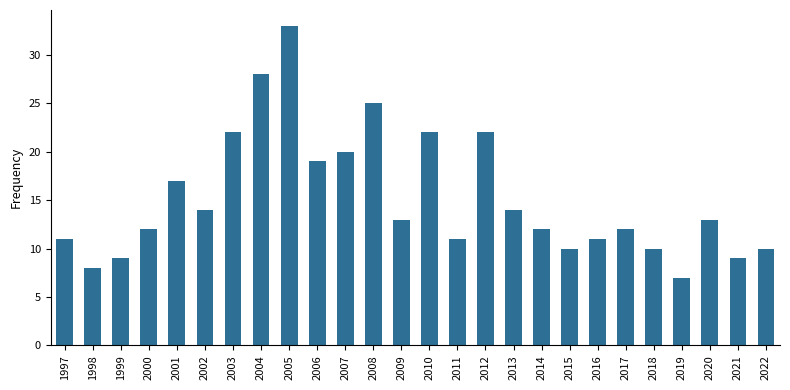

At which label is the value closest to 20?

2007